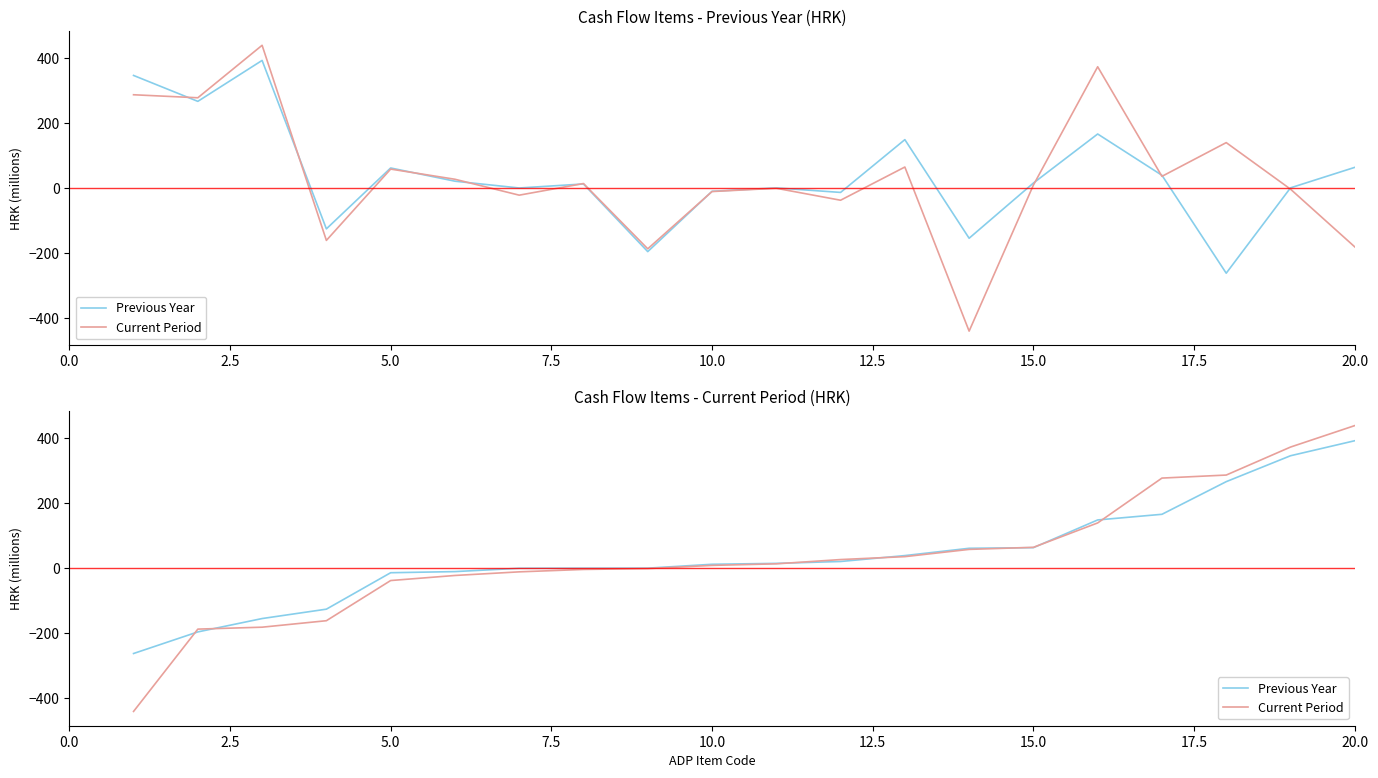

Does the chart display data point markers on the line(s)?

No